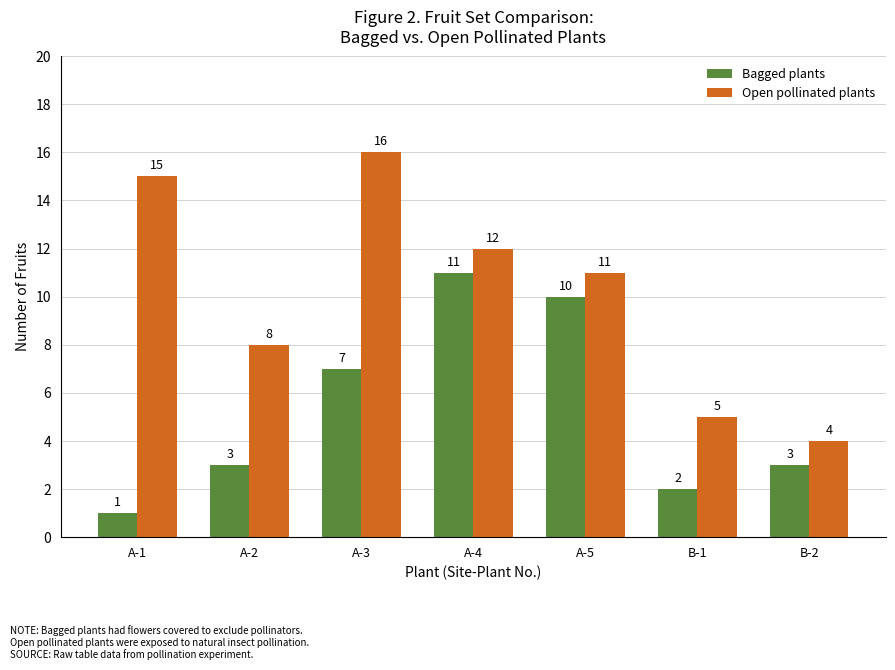

At how many categories does at least one series exceed 6?

5